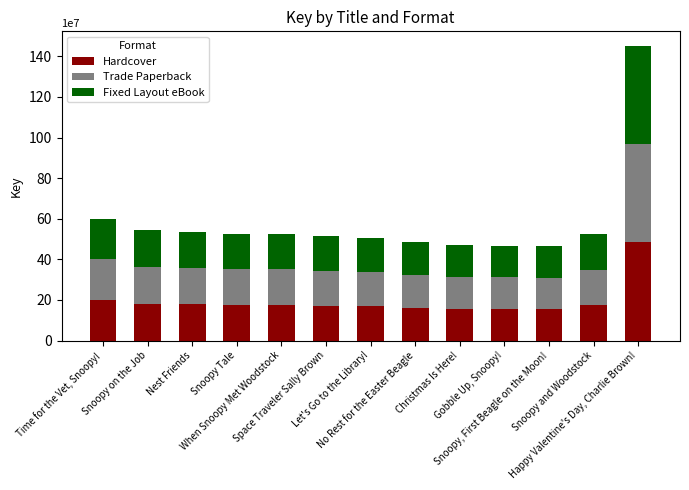

What is the sum of all Hardcover values?

2540310924